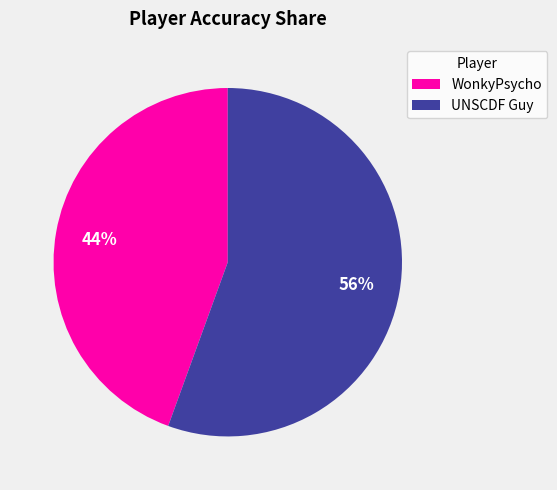

The UNSCDF Guy slice represents 41% of the pie. True or false?

False